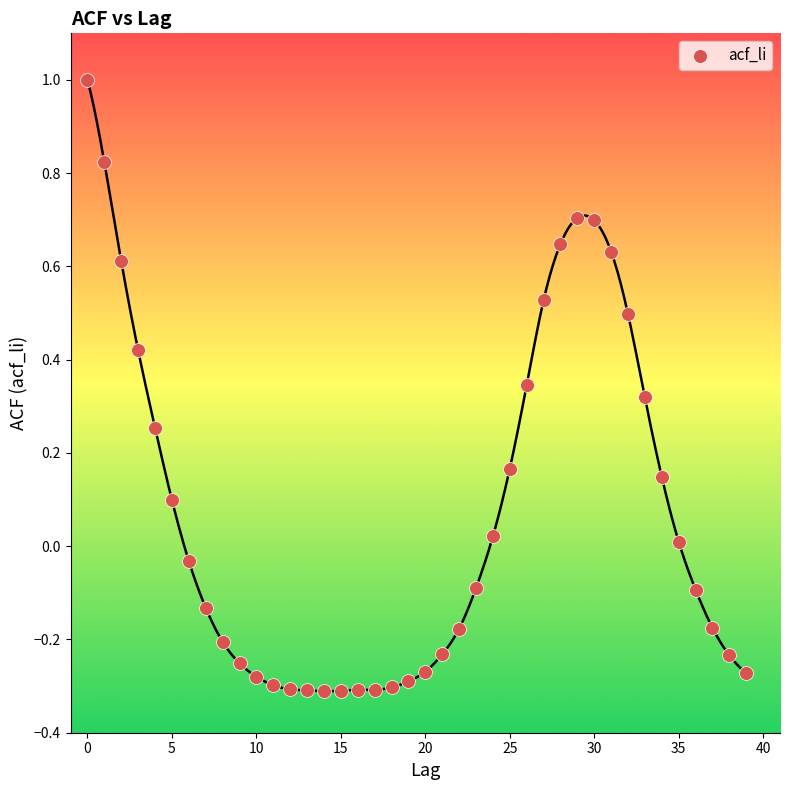

What is the range of Y values (max minus min)?

1.3